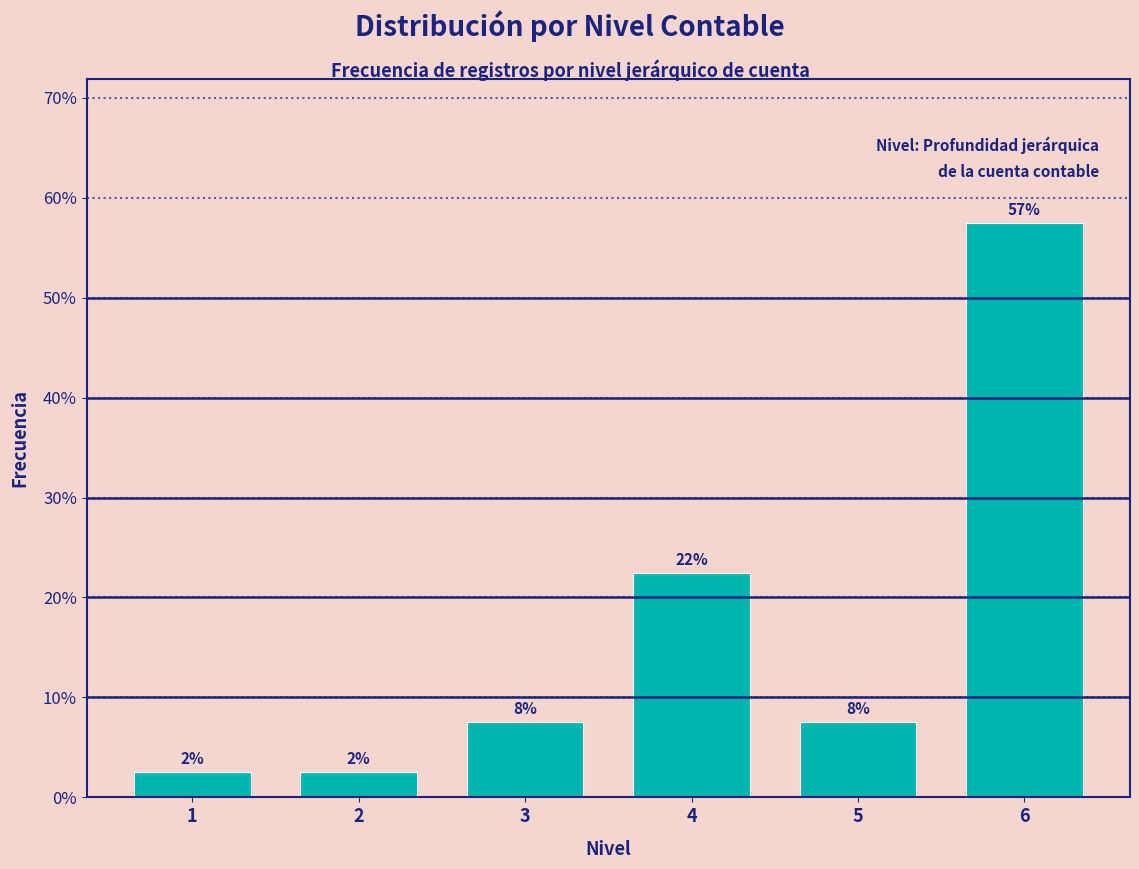

How many bars are there in total?

6